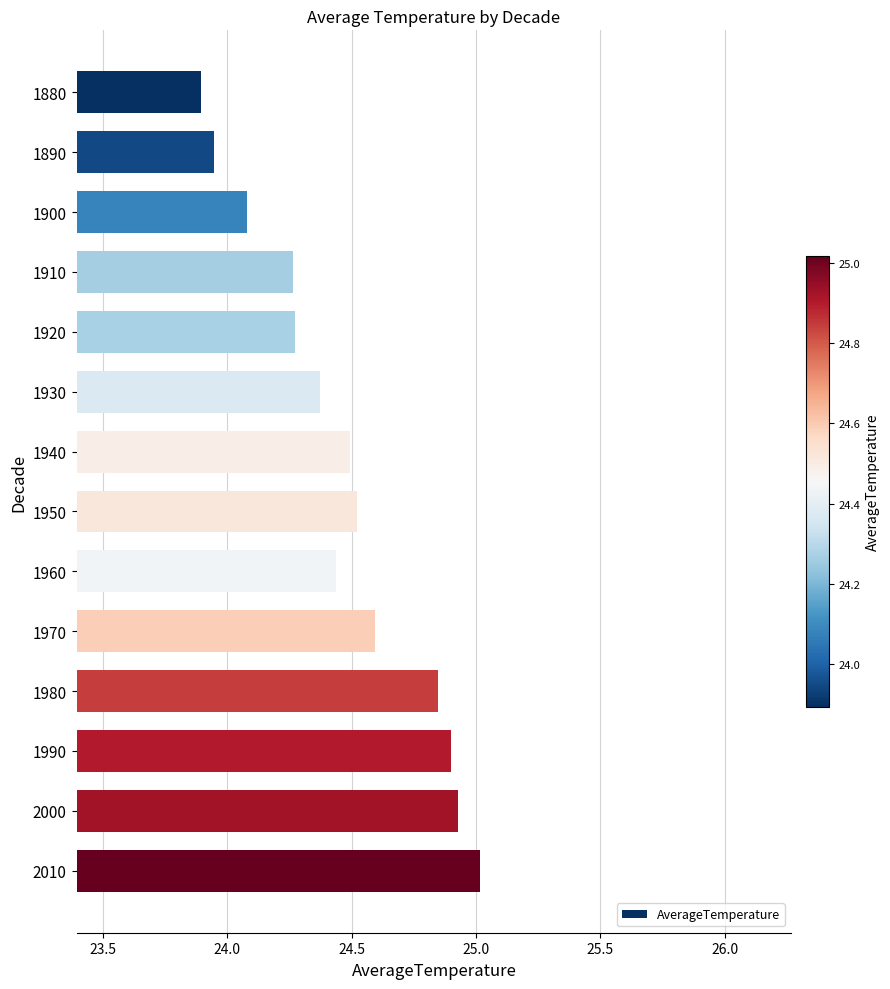

What is the value of the 12th bar from the top?

24.9